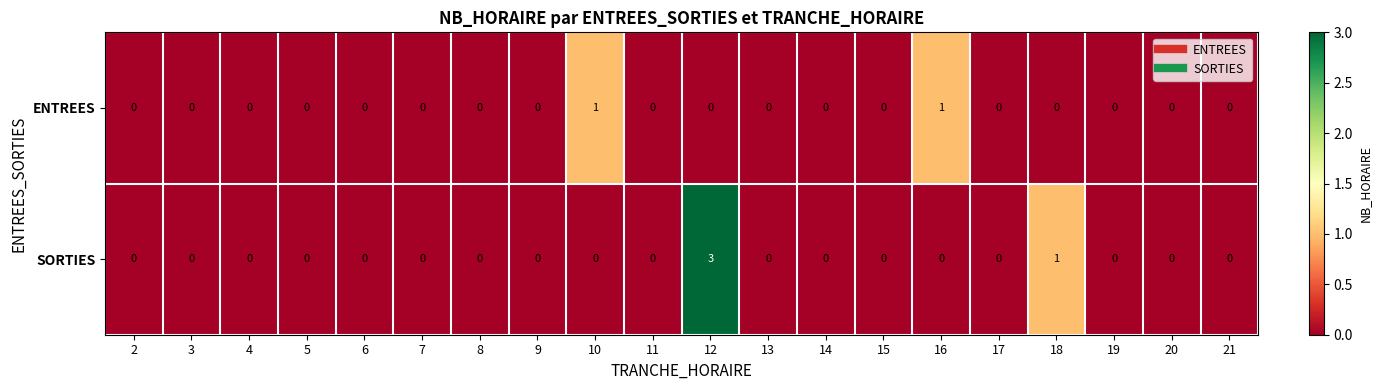

Where is SORTIES nearest to the value 1?

18